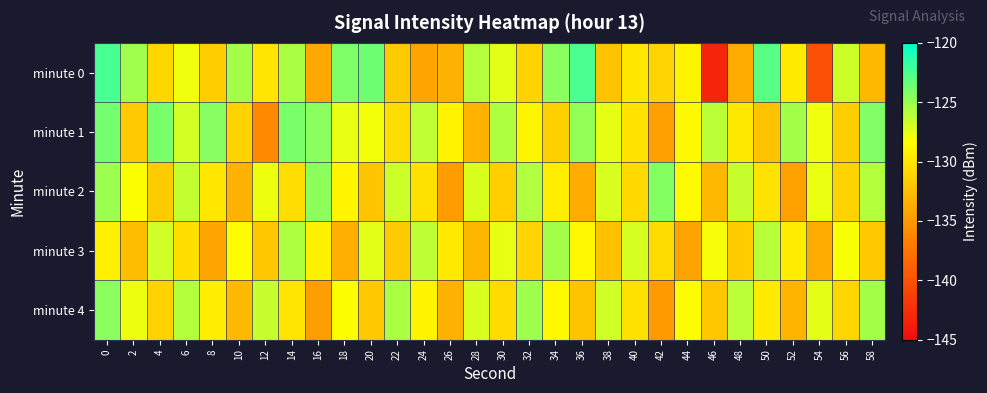

What is the difference between the highest and lowest values at 44?

5.9